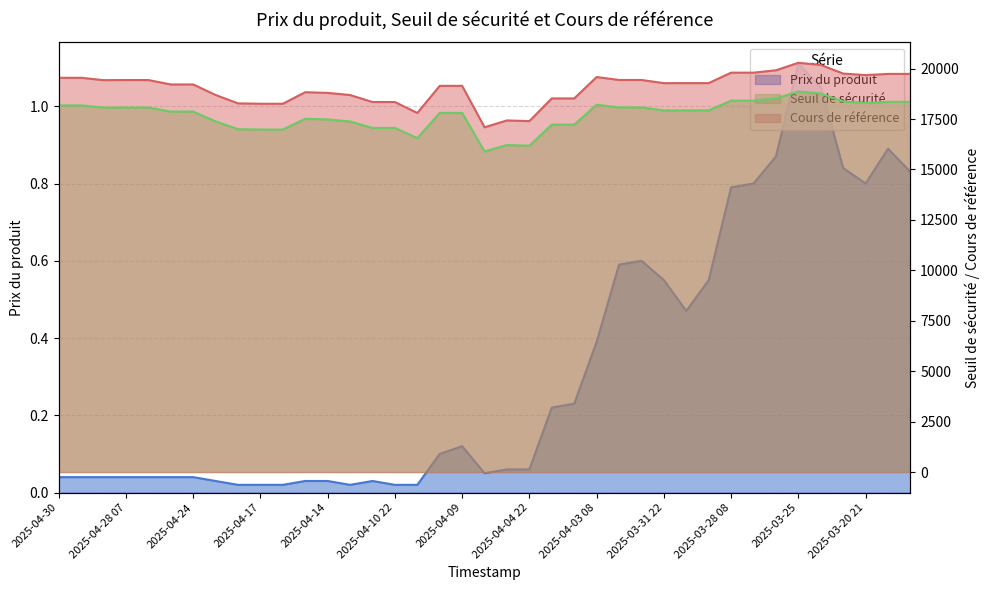

True or false: Prix du produit and Cours de référence intersect in this chart.

False